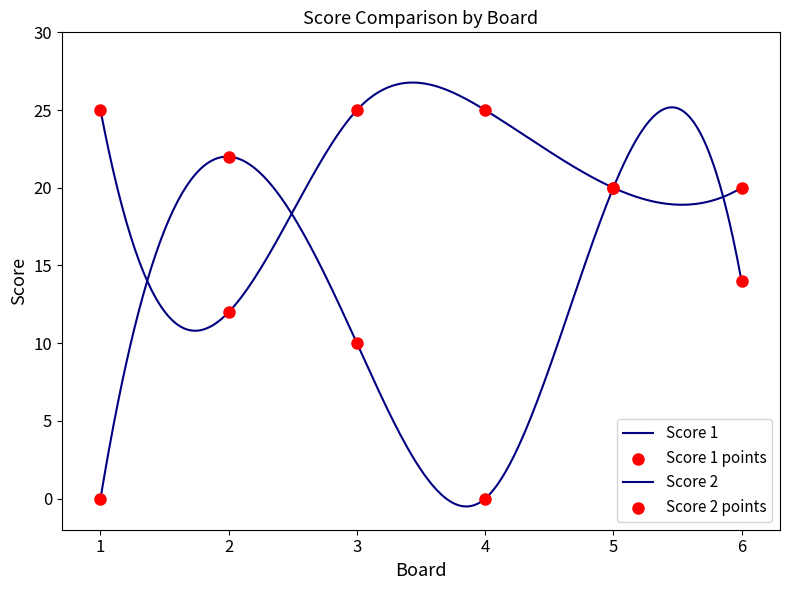

Which series has the largest total across all categories?

Score 1